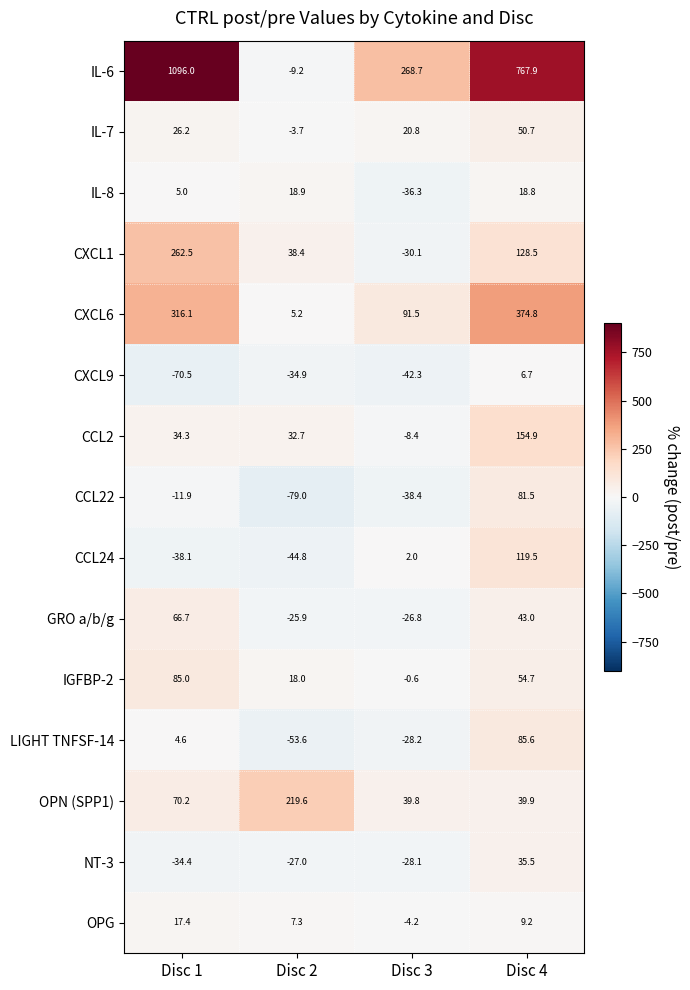

True or false: CCL22 has a value of 81.5 at Disc 4.

True